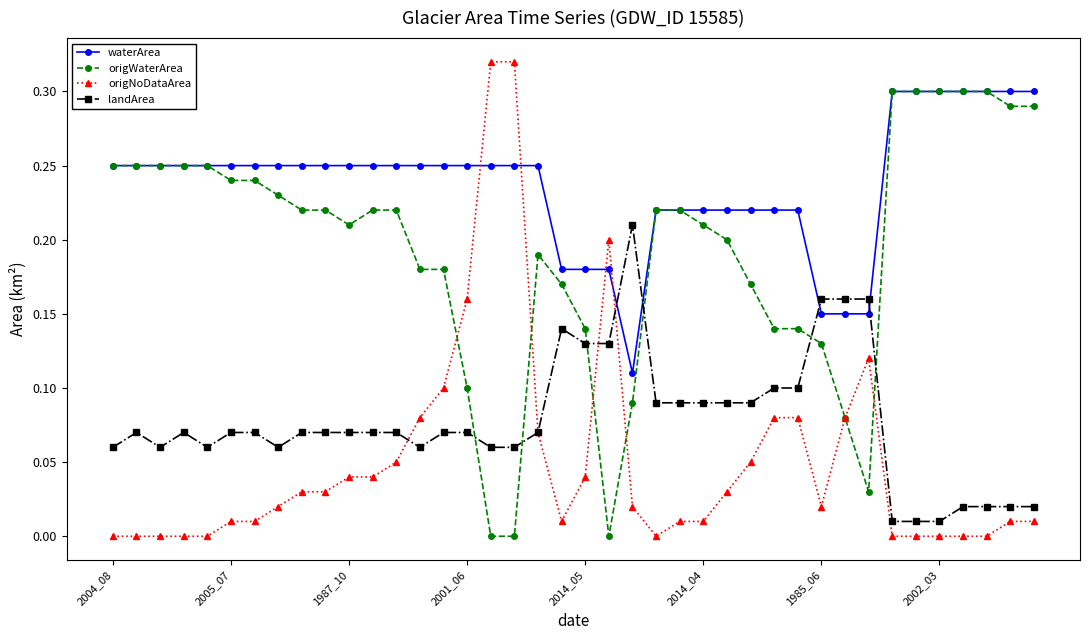

Which series has the largest total across all categories?

waterArea